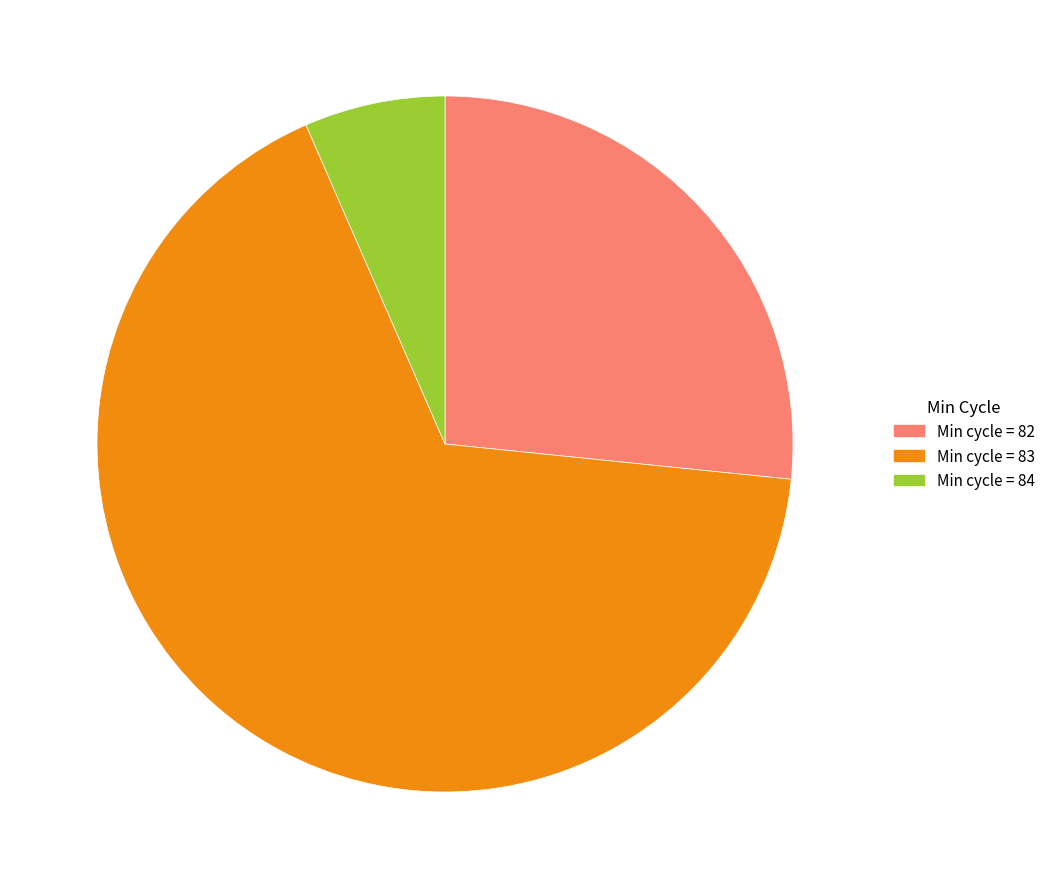

Is there any slice that represents more than half of the pie?

Yes